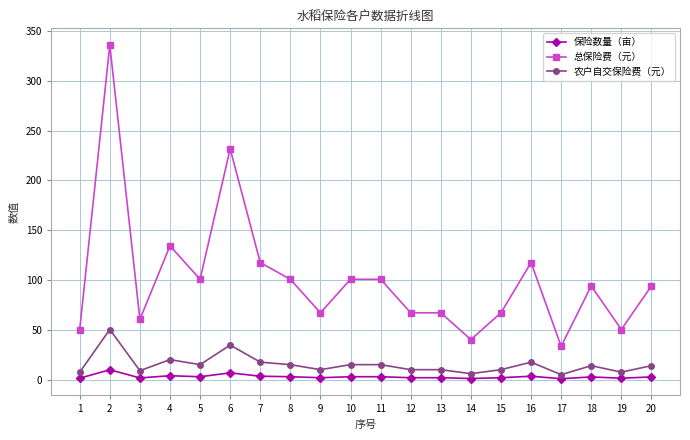

Which series has the largest total across all categories?

总保险费（元）